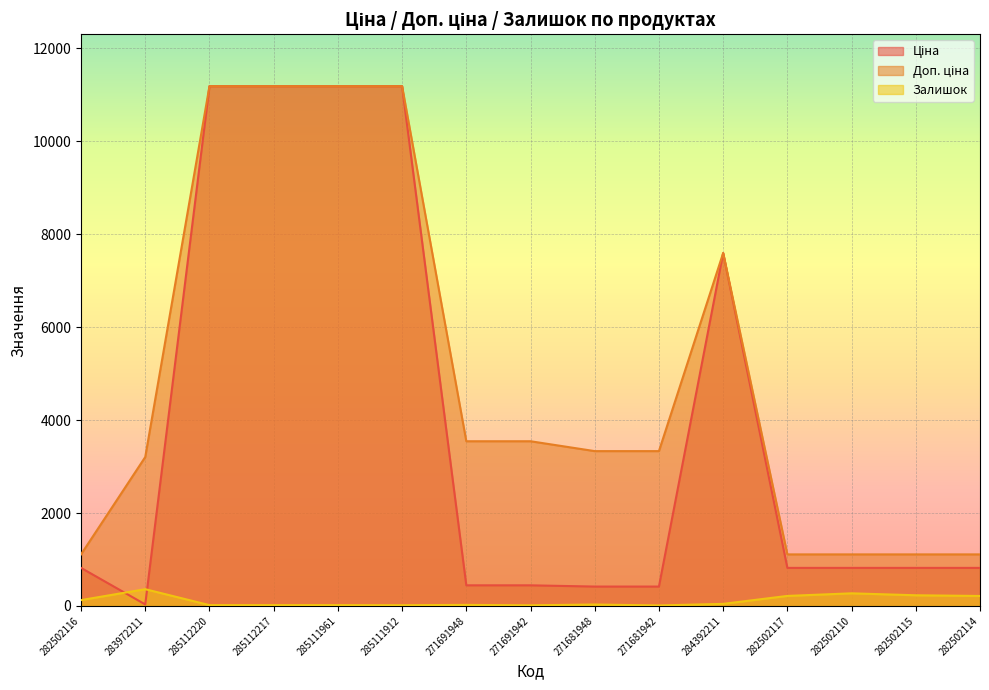

Is the value of Ціна at 282502117 greater than the value of Залишок at 285111961?

Yes